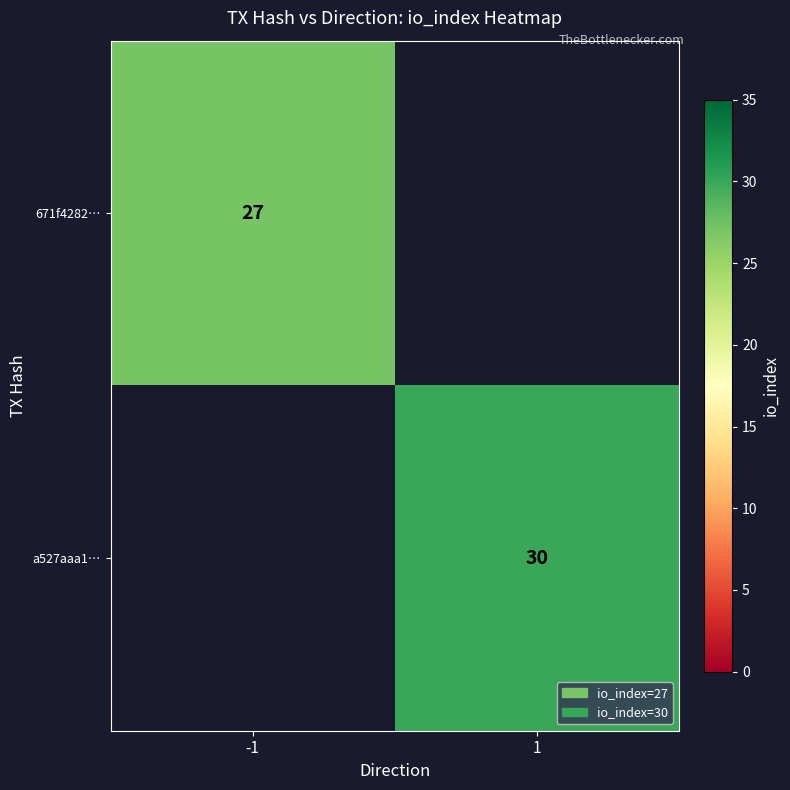

True or false: 671f4282… has a value of 18 at -1.

False